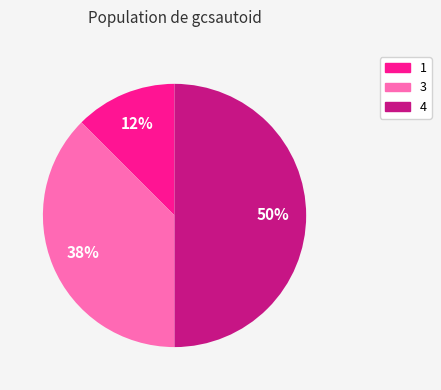

What is the ratio of the value at 4 to the value at 3?

1.3